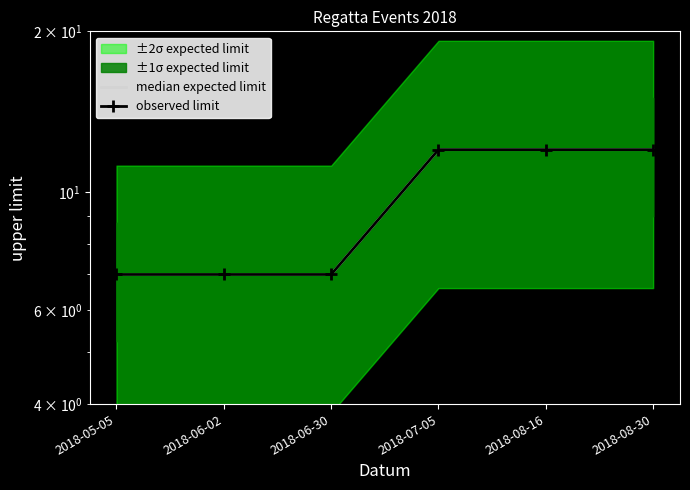

How many values in the observed limit series are below 12?

3